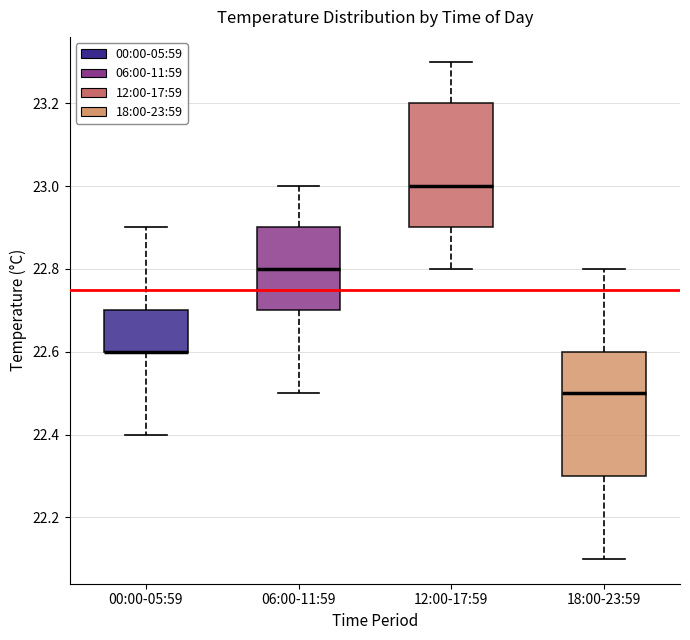

Reading left to right, transcribe this box plot: for each box, give where its median line is, the range the box spans, and where its two whiskers end, as read against the y-axis. The values are not printed on the chart, so give them approximately, as read against the axis.

00:00-05:59: median 22.6 (drawn on the box's lower edge), box 22.6 to 22.7, whiskers 22.4 to 22.9
06:00-11:59: median 22.8, box 22.7 to 22.9, whiskers 22.5 to 23.0
12:00-17:59: median 23.0, box 22.9 to 23.2, whiskers 22.8 to 23.3
18:00-23:59: median 22.5, box 22.3 to 22.6, whiskers 22.1 to 22.8